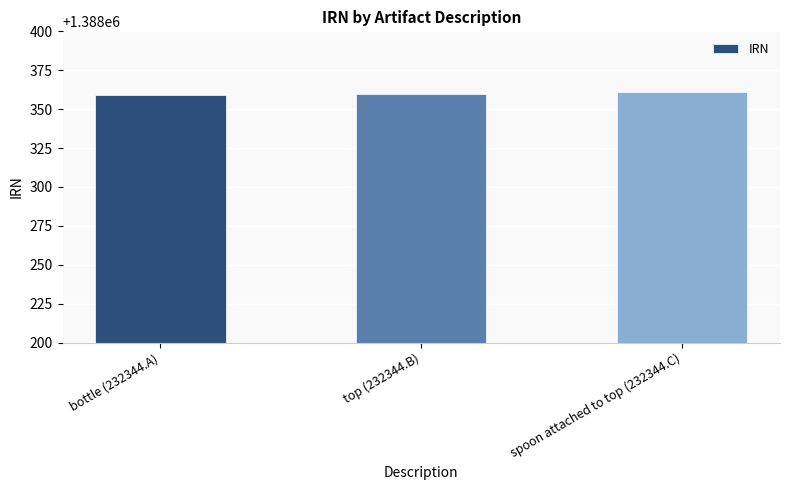

What is the smallest value displayed?

1388359